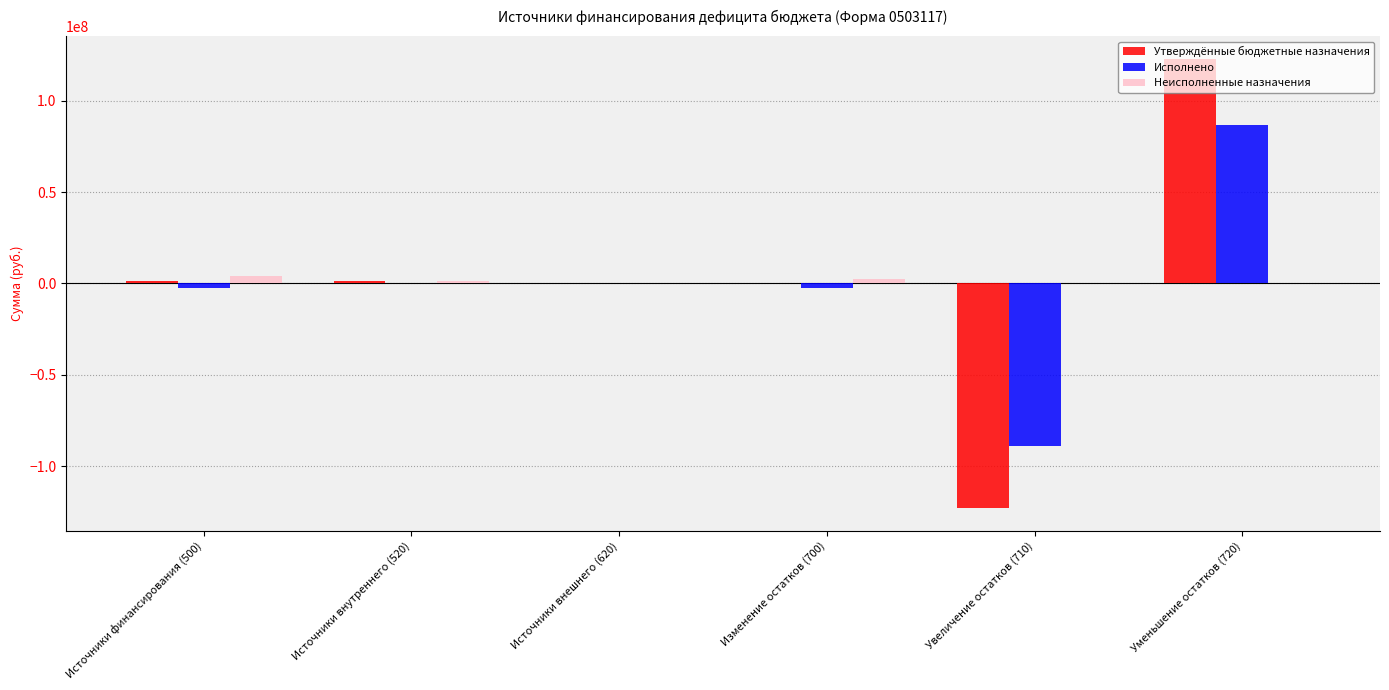

What is the total value across all series at Увеличение остатков (710)?

-212058942.8